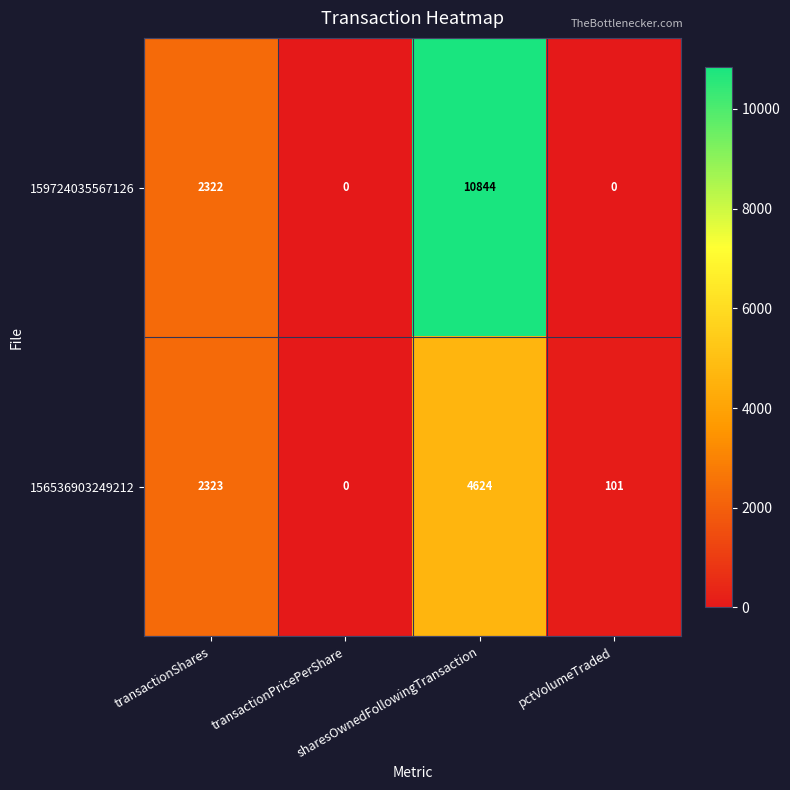

What is the sum of all 156536903249212 values?

7048